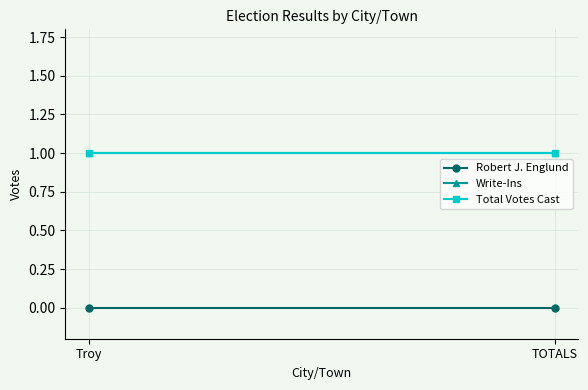

Which category has the lowest value in the Robert J. Englund series?

Troy